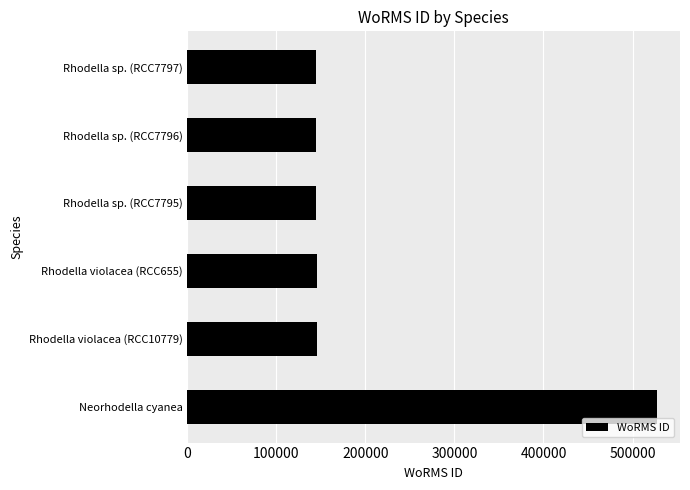

Is it true that the value at Rhodella sp. (RCC7795) is 74885?

False